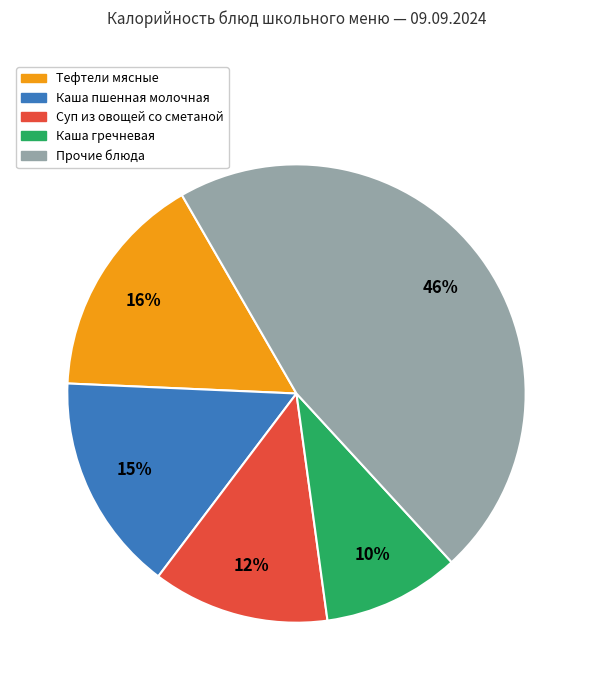

Is there any slice that represents more than half of the pie?

No